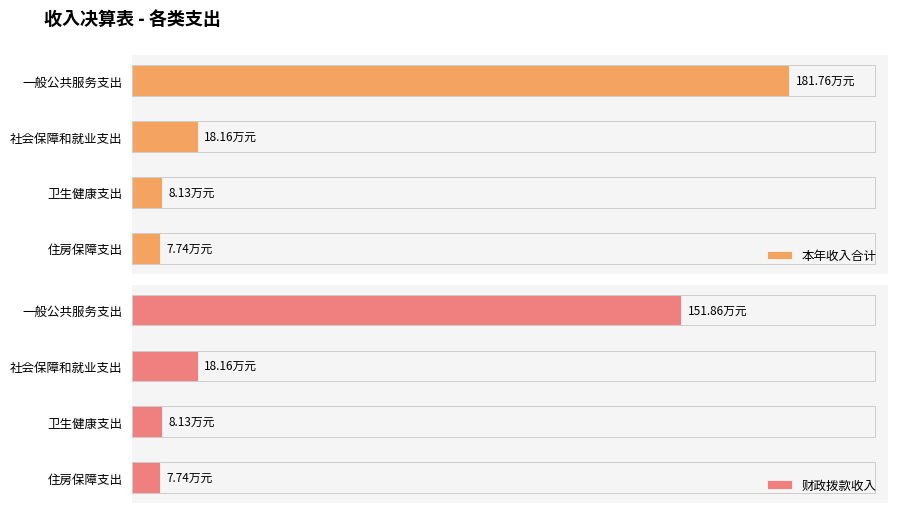

At 一般公共服务支出, list the series in order from largest to smallest.

本年收入合计, 财政拨款收入